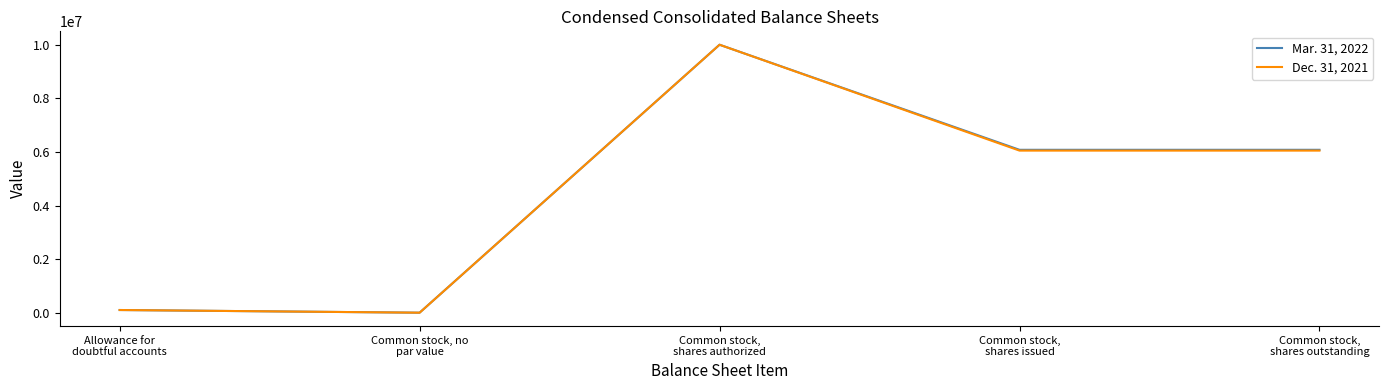

In Mar. 31, 2022, how many points are higher than both neighbors (excluding endpoints)?

1